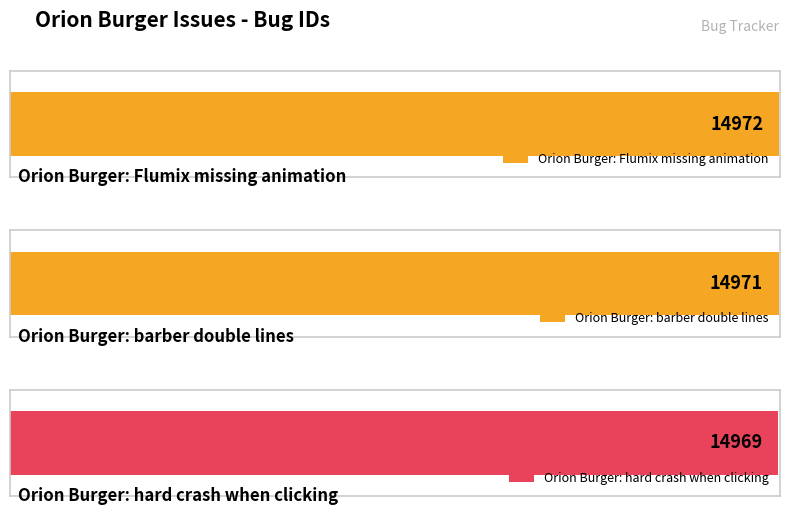

What position from the left is Orion Burger: hard crash when clicking?

3